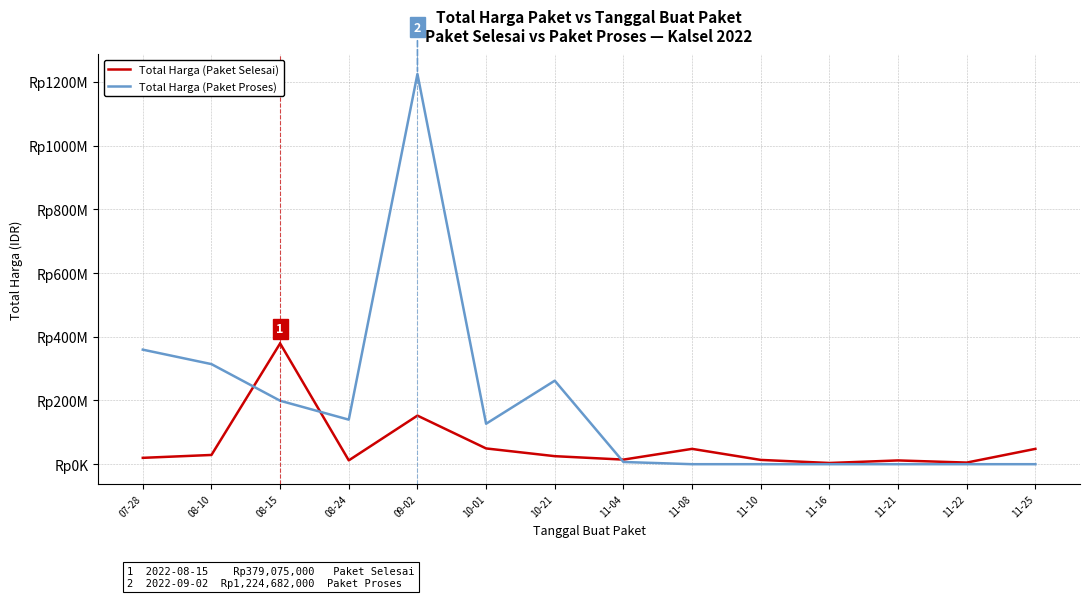

Which has a higher value, 11-04 or 07-28?

07-28